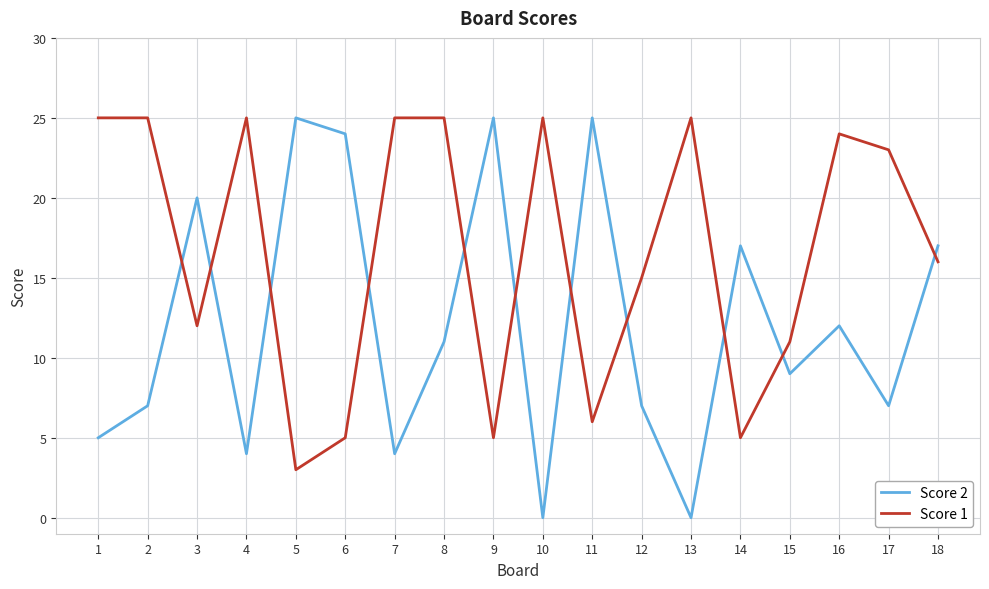

Rank the series at 7 from lowest to highest value.

Score 2, Score 1